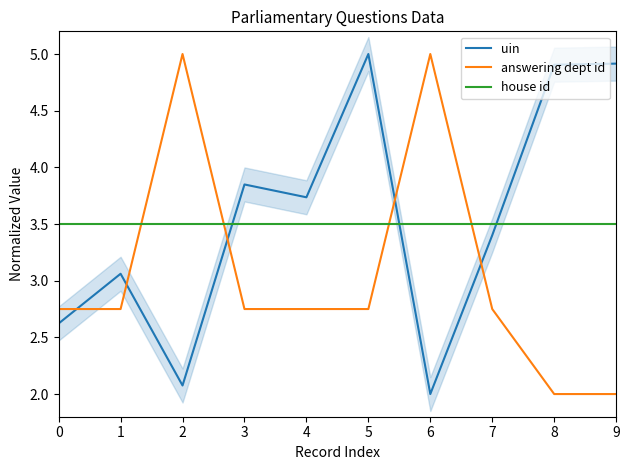

Read the answering dept id value at 2.

5.0